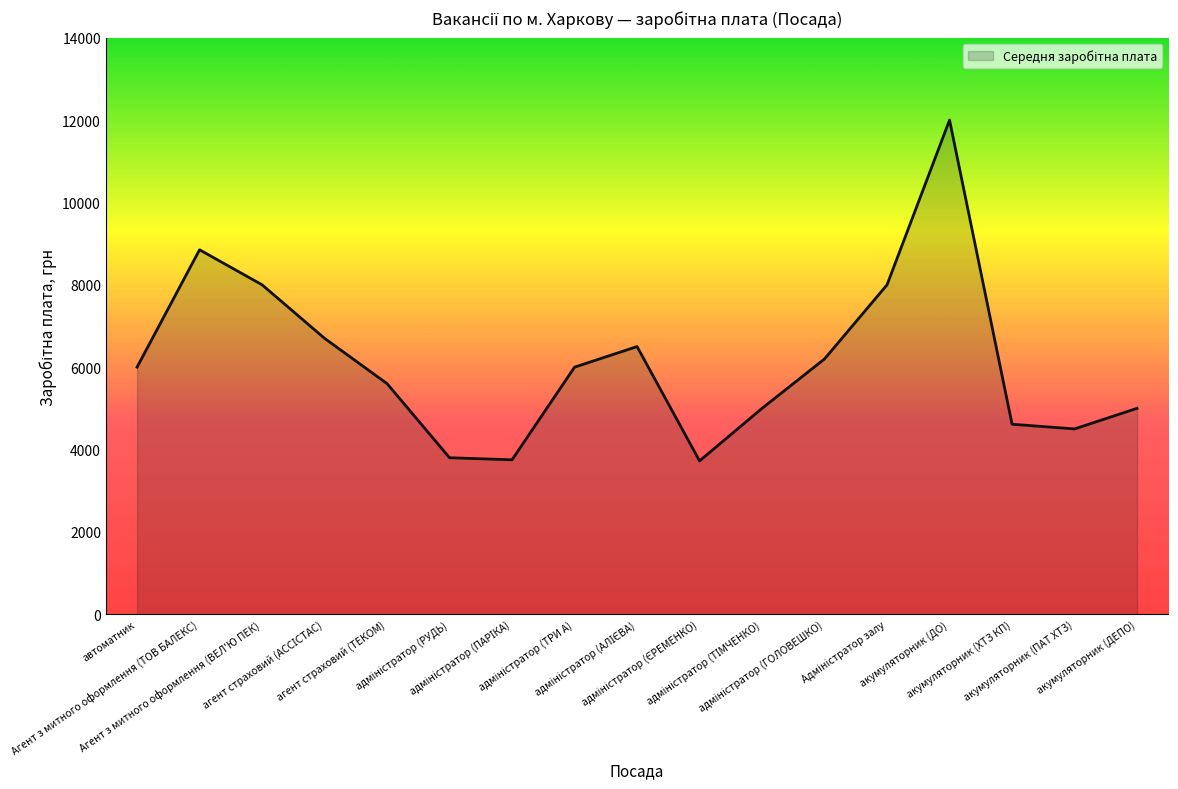

What value does the data have at Агент з митного оформлення (ТОВ БАЛЕКС)?

8850